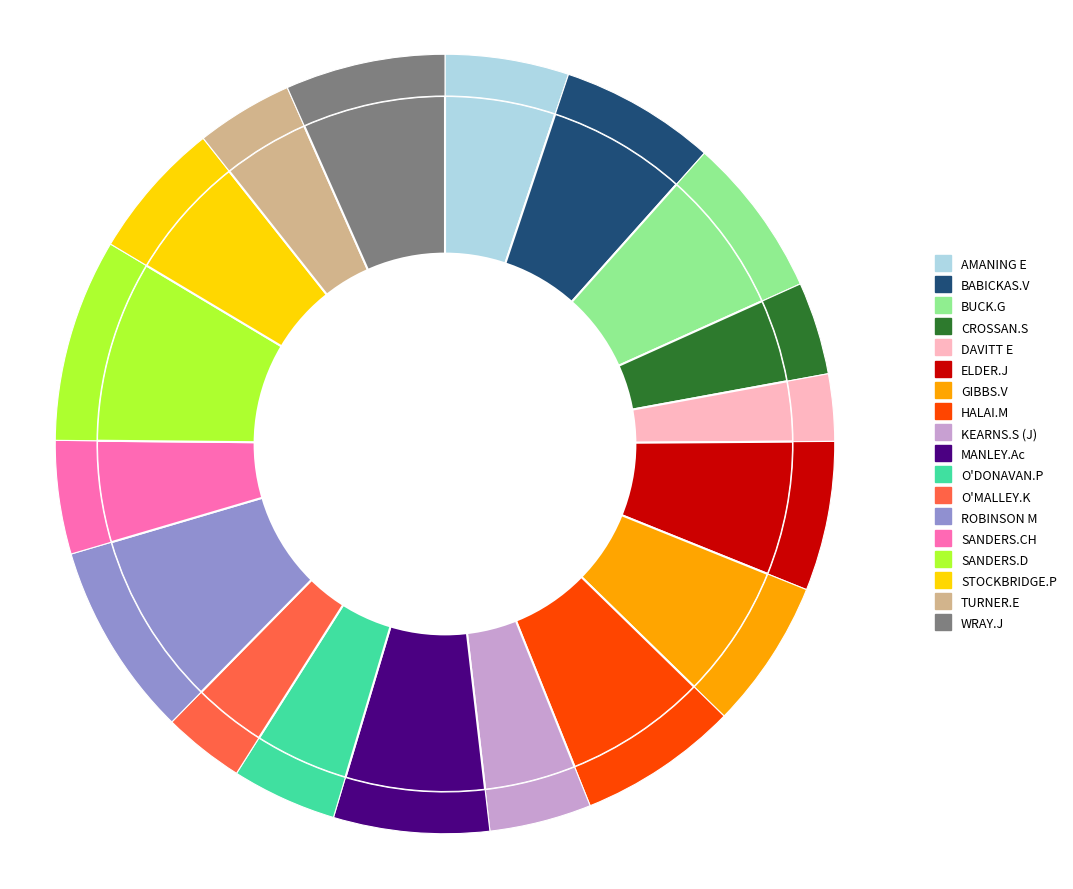

Count the number of slices in the pie.

18